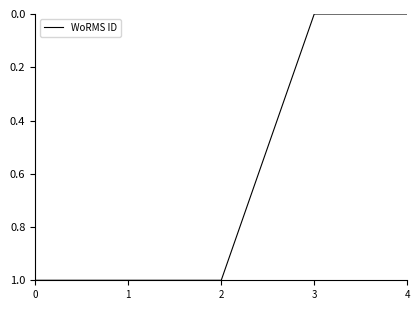

The value at 3 is -1. True or false?

False